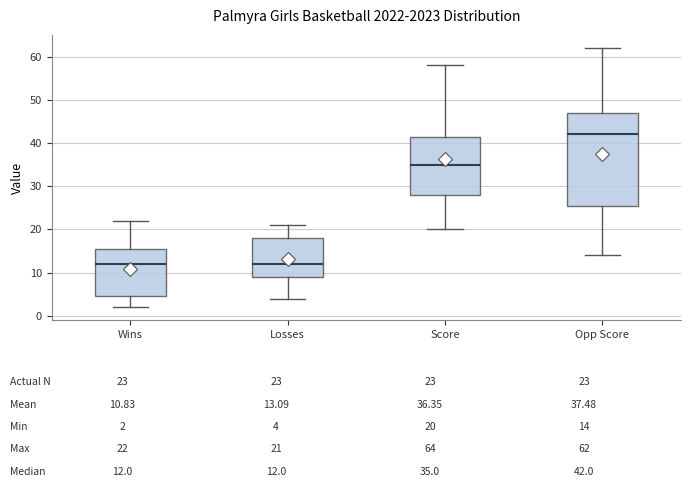

Reading left to right, transcribe this box plot: for each box, give where its median line is, the range the box spans, and where its two whiskers end, as read against the y-axis. The values are not printed on the chart, so give them approximately, as read against the axis.

Wins: median 12, box 5 to 16, whiskers 2 to 22
Losses: median 12, box 9 to 18, whiskers 4 to 21
Score: median 35, box 28 to 42, whiskers 20 to 58
Opp Score: median 42, box 26 to 47, whiskers 14 to 62